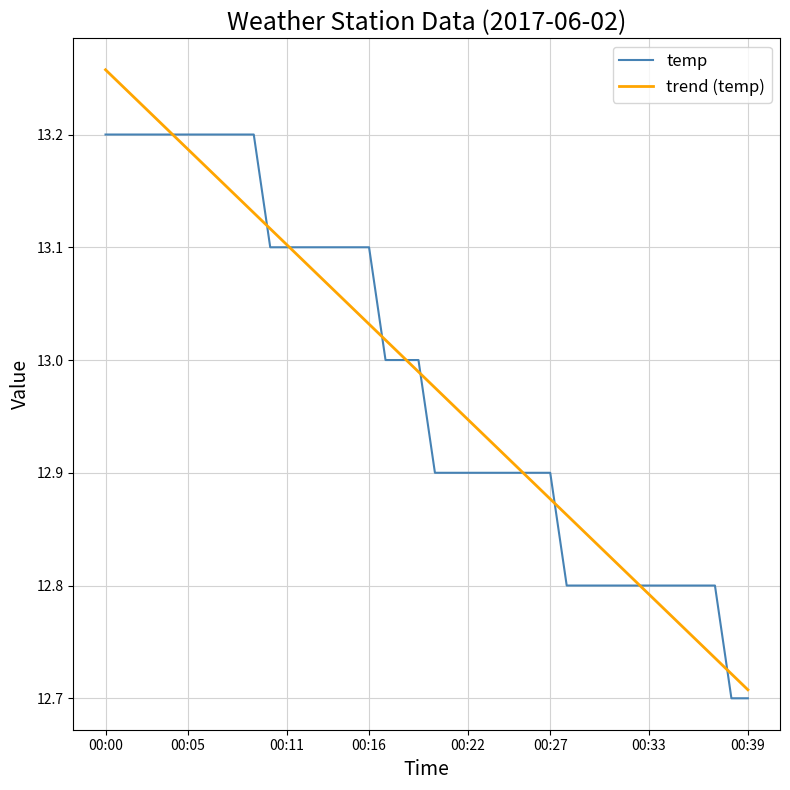

How many intersections are there between trend (temp) and temp?

10